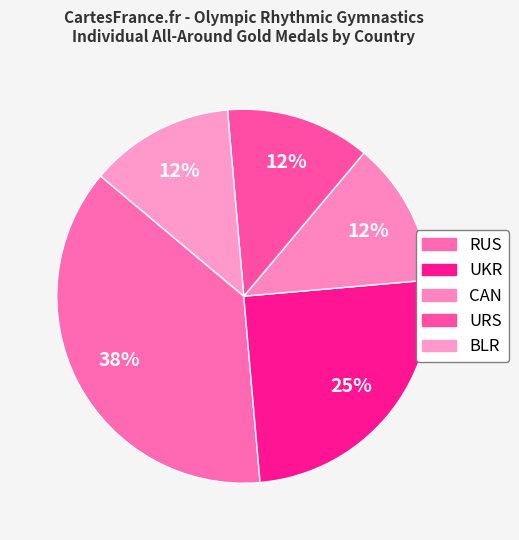

What is the change in value from UKR to CAN?

-1